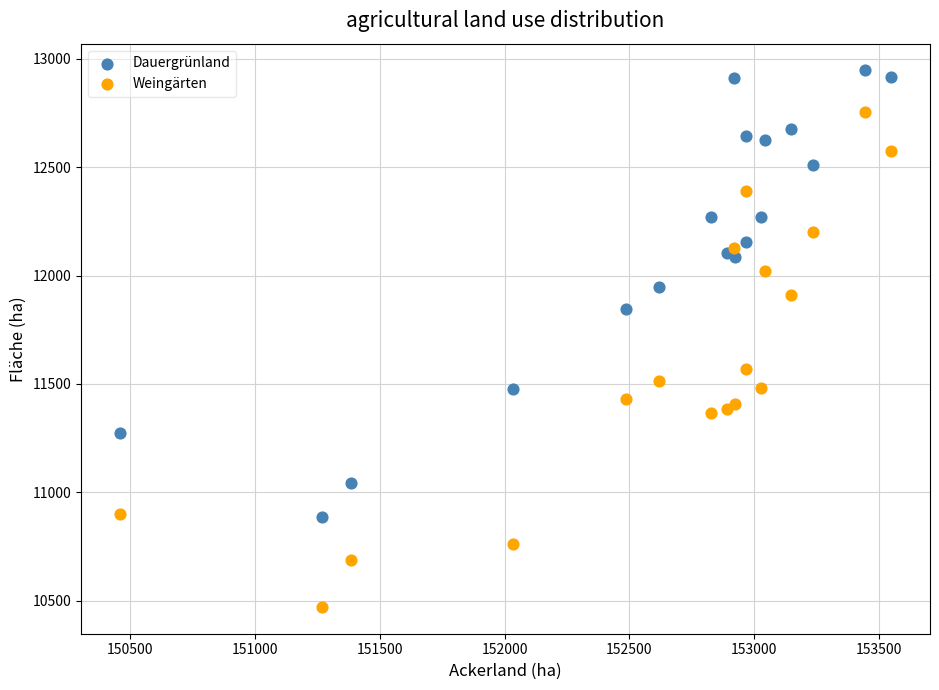

Which series contains the highest Y value?

Dauergrünland